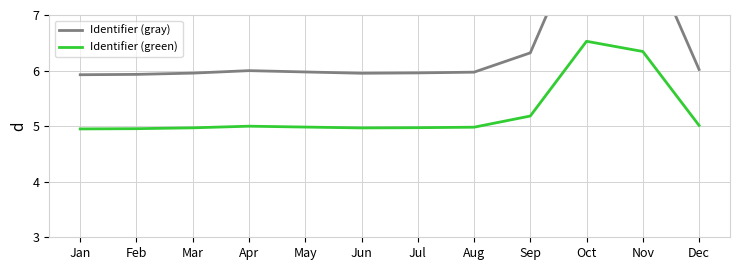

Which has a higher value, Aug or Sep?

Sep